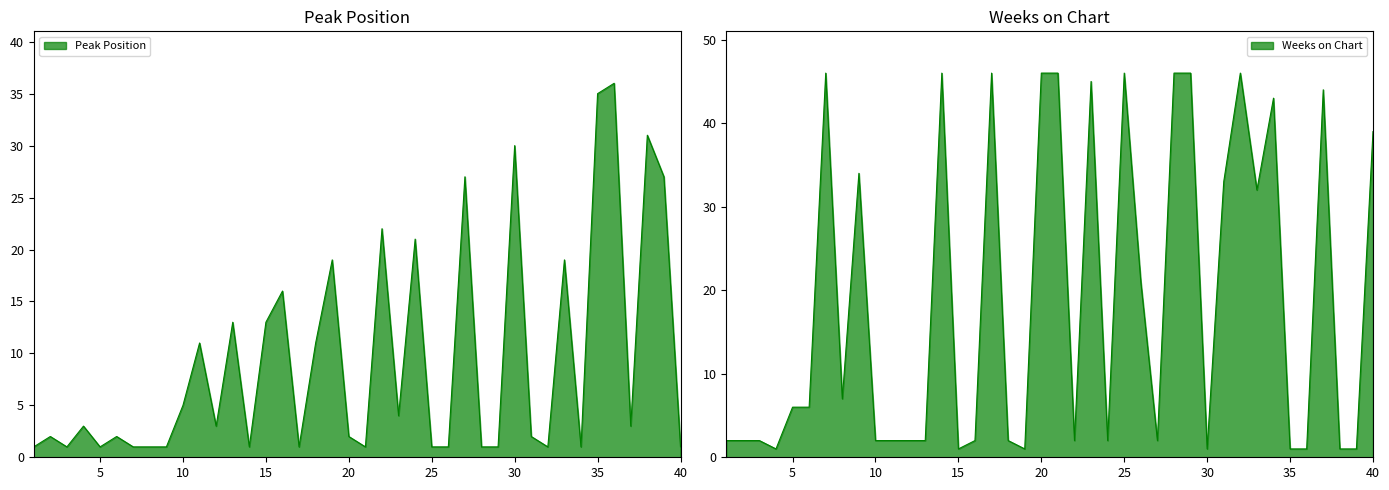

Reading left to right, extract all data points from this chart.

Peak Position: 1	2	1	3	1	2	1	1	1	5	11	3	13	1	13	16	1	11	19	2	1	22	4	21	1	1	27	1	1	30	2	1	19	1	35	36	3	31	27	1
Weeks on Chart: 2	2	2	1	6	6	46	7	34	2	2	2	2	46	1	2	46	2	1	46	46	2	45	2	46	21	2	46	46	1	33	46	32	43	1	1	44	1	1	39